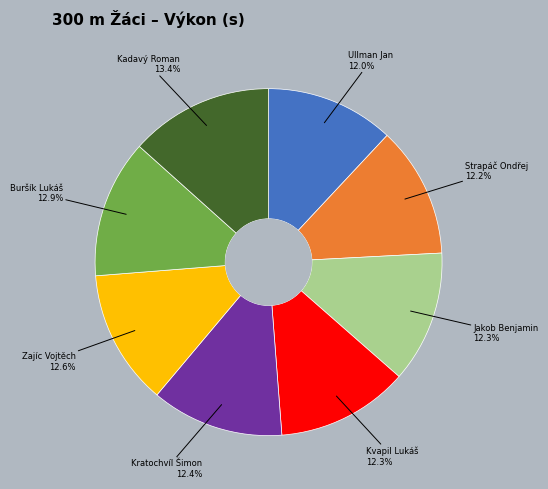

Is Kratochvíl Šimon the majority of the pie?

No